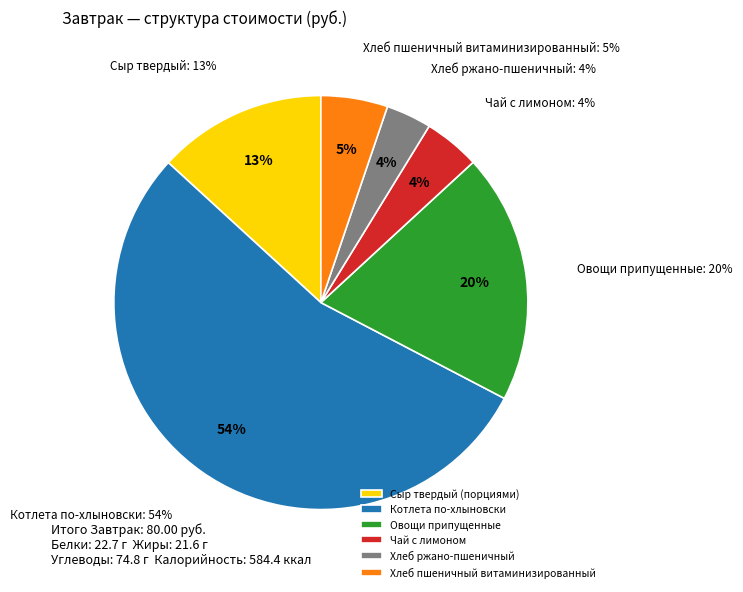

What is the majority slice?

Котлета по-хлыновски